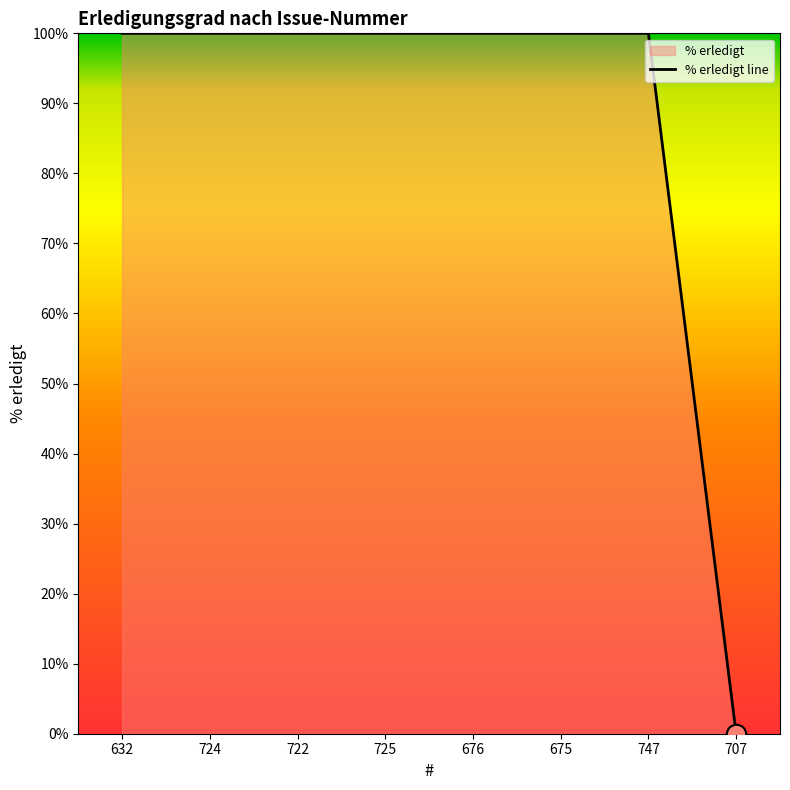

The value at 675 is 37. True or false?

False